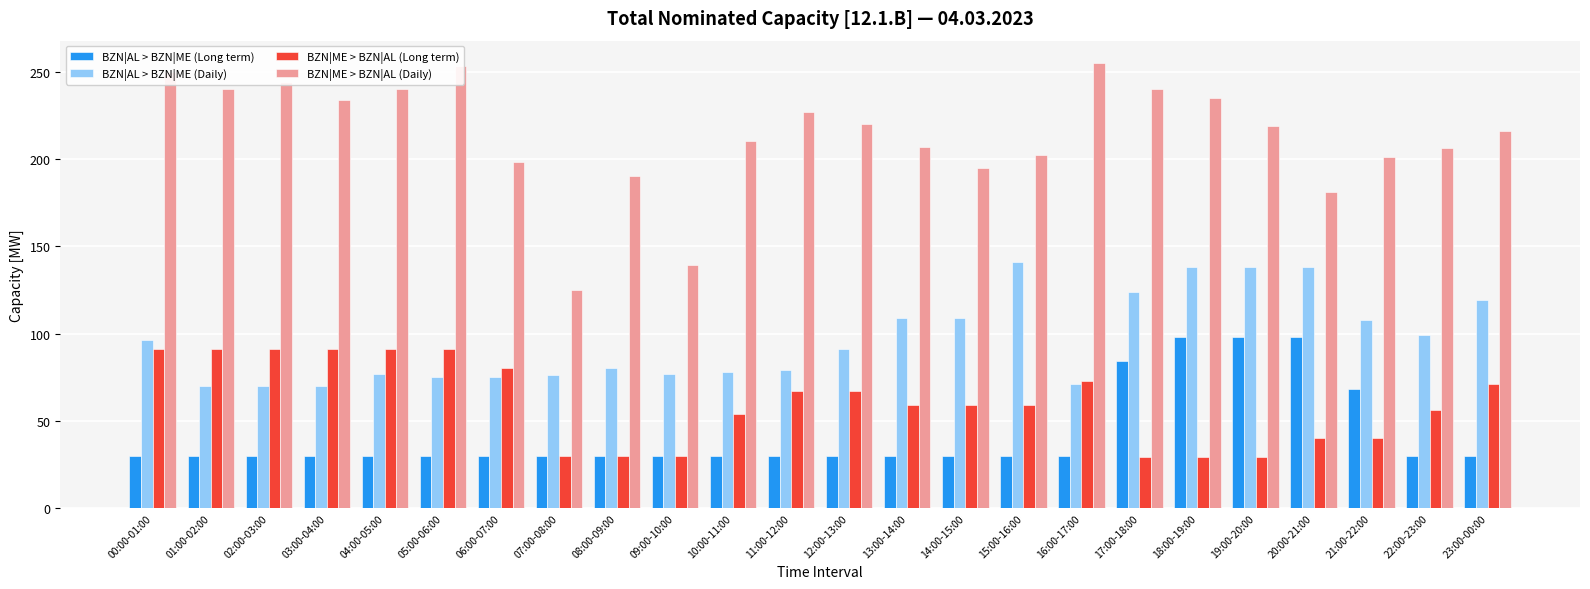

What are all the series names shown in the legend?

BZN|AL > BZN|ME (Long term), BZN|AL > BZN|ME (Daily), BZN|ME > BZN|AL (Long term), BZN|ME > BZN|AL (Daily)